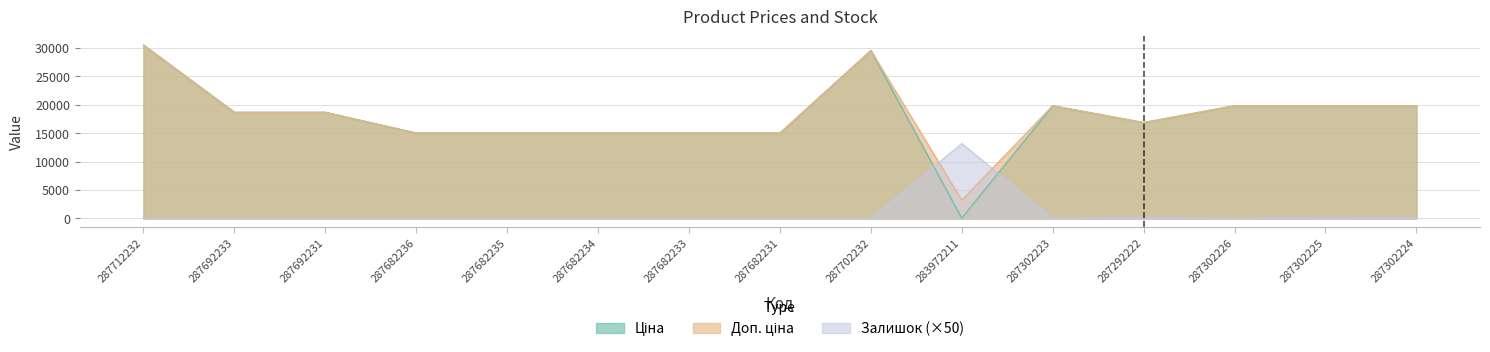

True or false: Ціна and Доп. ціна intersect in this chart.

False